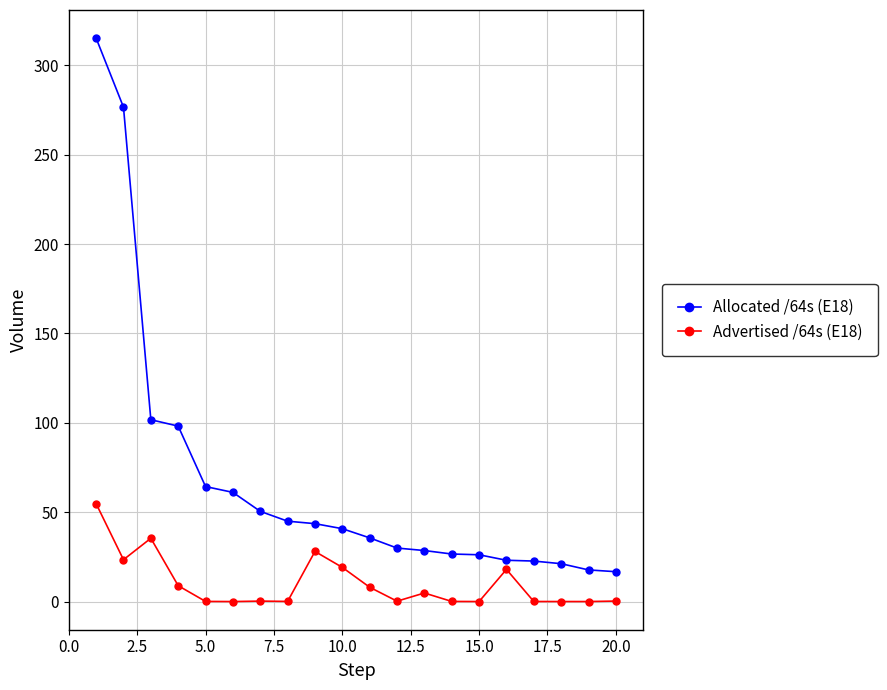

What are all the series names shown in the legend?

Allocated /64s (E18), Advertised /64s (E18)